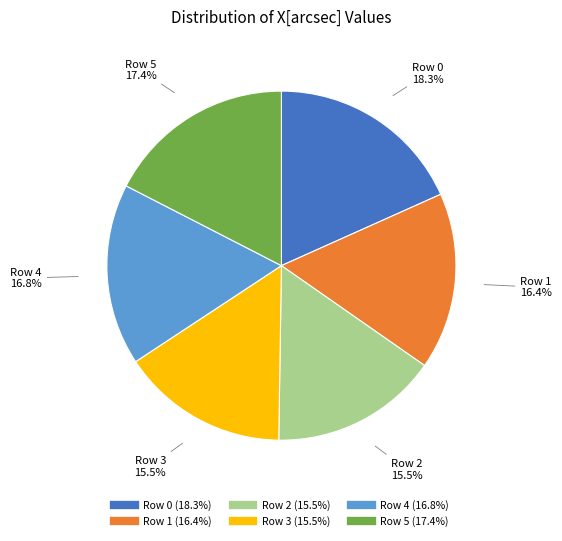

Is it true that Row 5 is 17% of the pie?

True